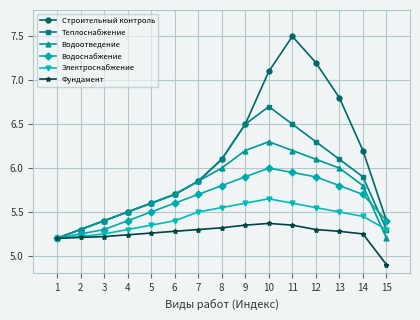

How many distinct data groups are displayed?

6